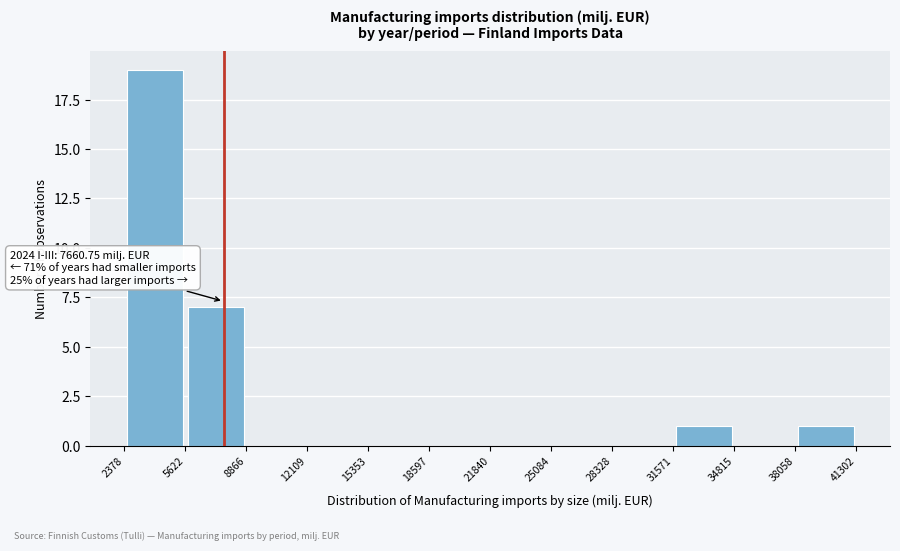

Over which range of the x-axis is the bar tallest?

2378 to 5622